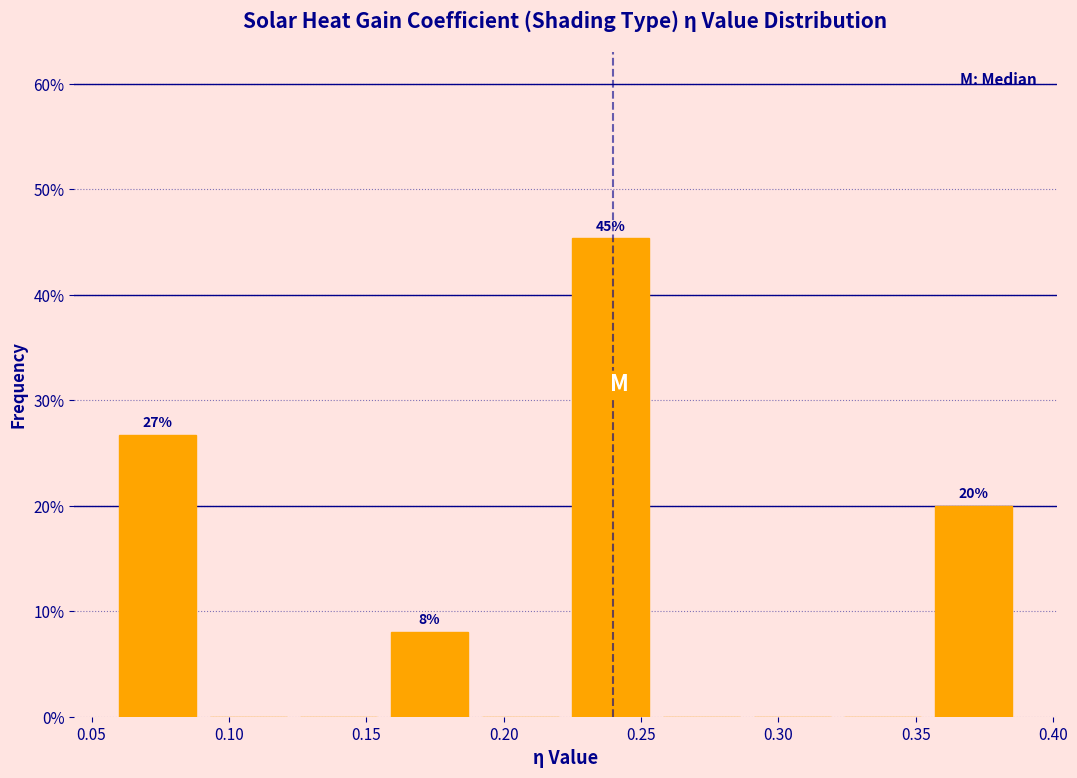

Over which range of the x-axis is the bar tallest?

0.225 to 0.258